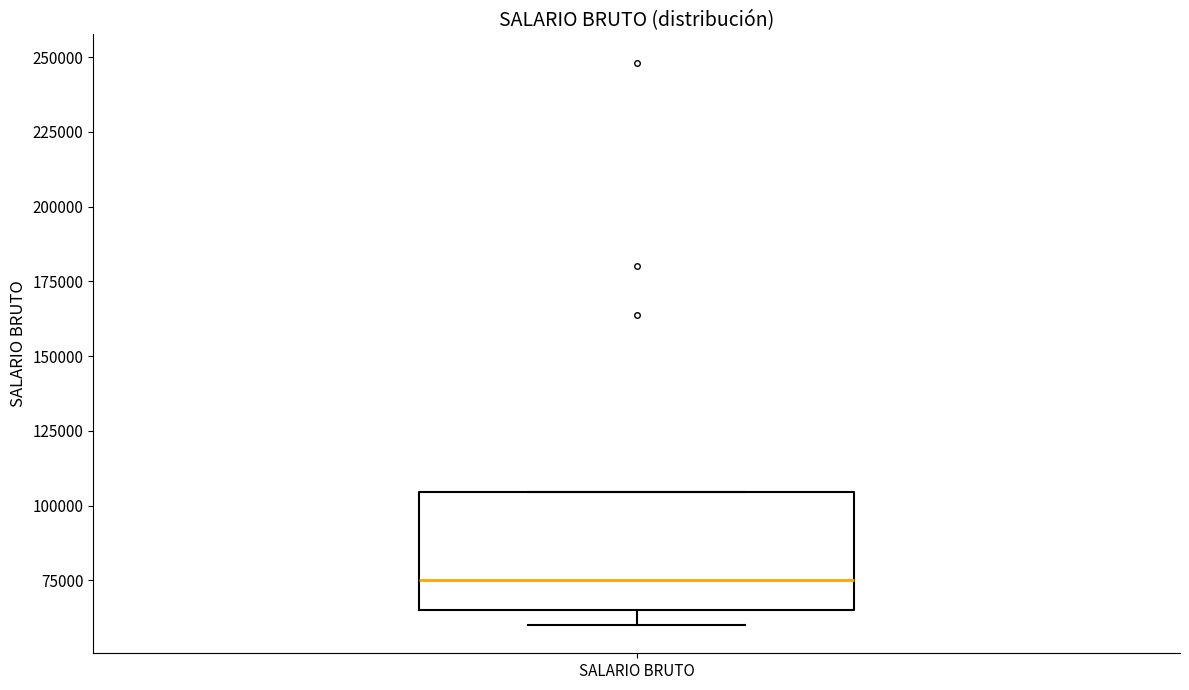

Transcribe this box plot: give where the median line is, the range the box spans, and where the two whiskers end, as read against the y-axis. The values are not printed on the chart, so give them approximately, as read against the axis.

median 75000, box 65000 to 105000, whiskers 60000 to 105000